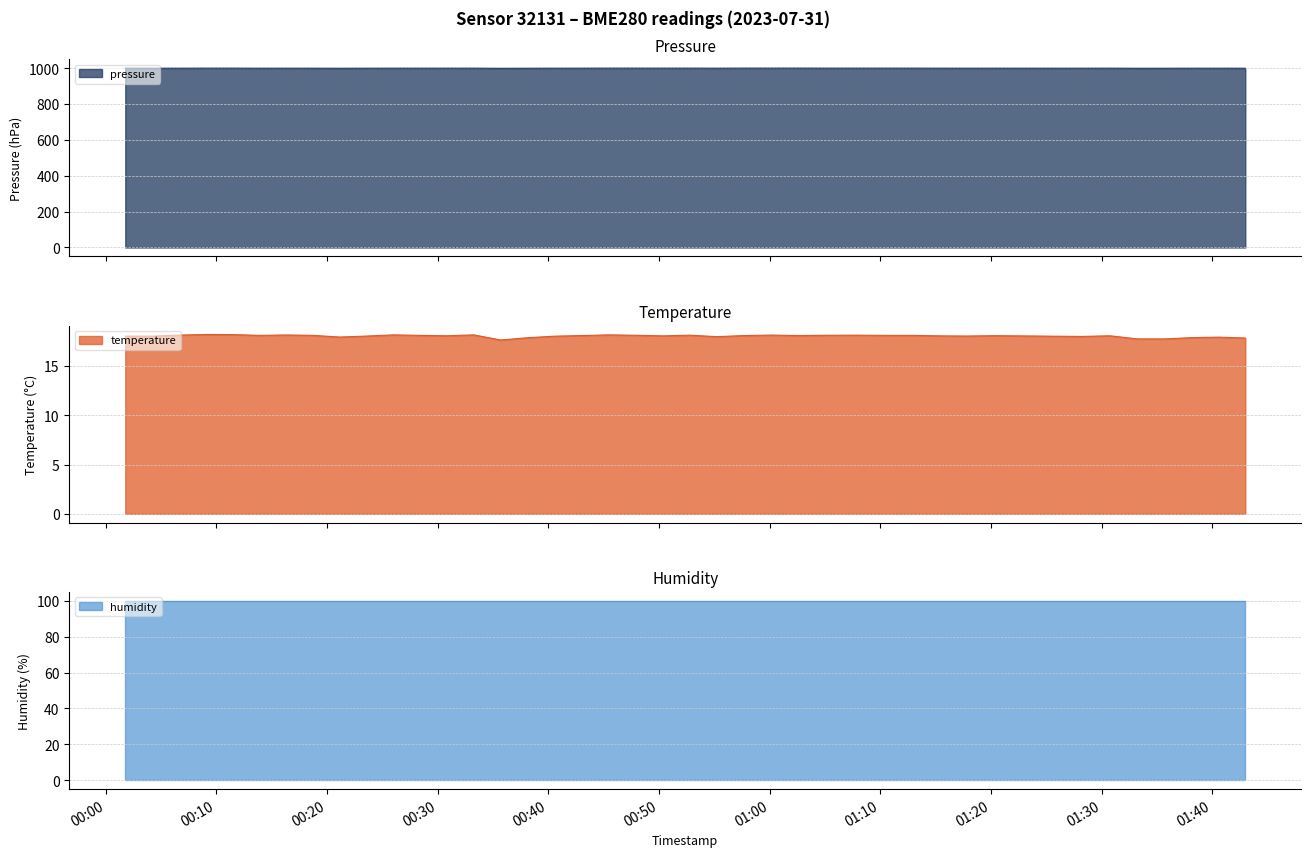

What is the highest value of the pressure series?

1001.0